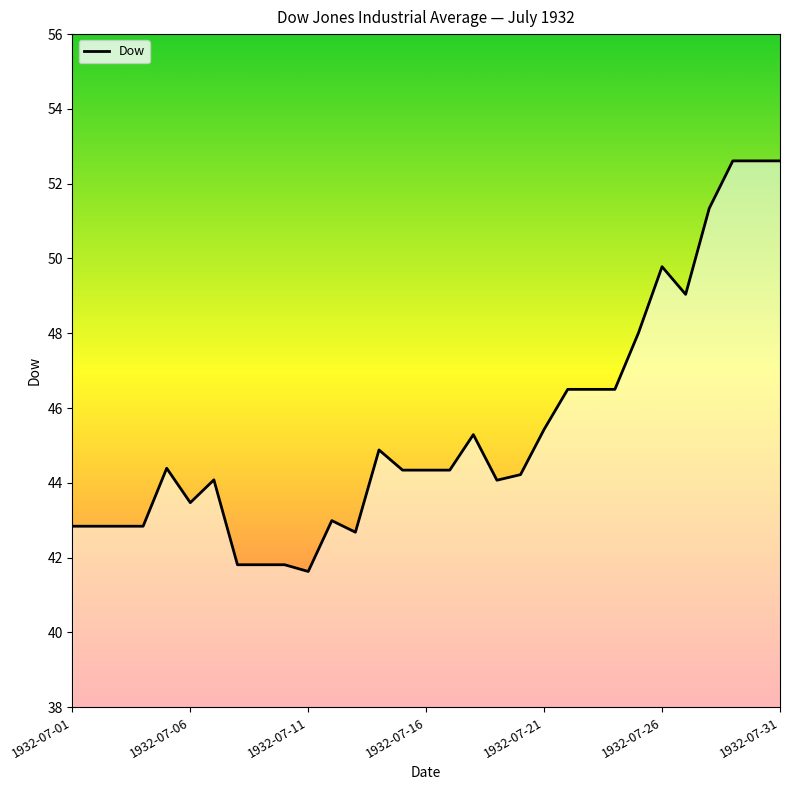

What is the maximum value shown in the chart?

52.6